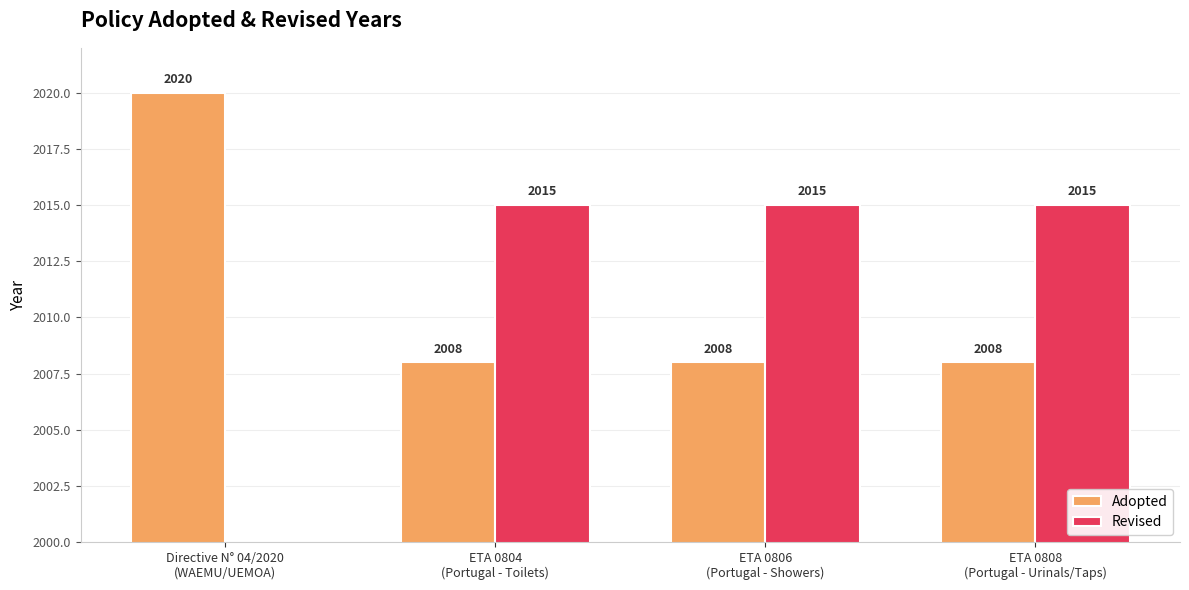

Is it true that Revised equals 838.9 at ETA 0804
(Portugal - Toilets)?

False